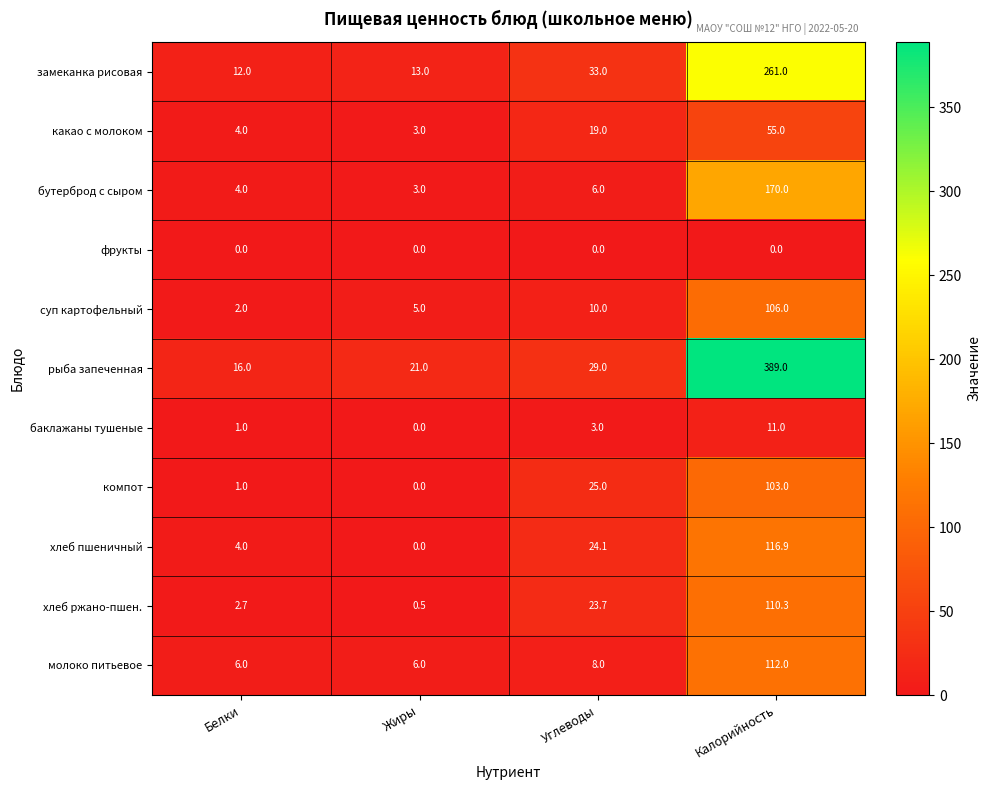

What value does the хлеб ржано-пшен. series have at Калорийность?

110.3